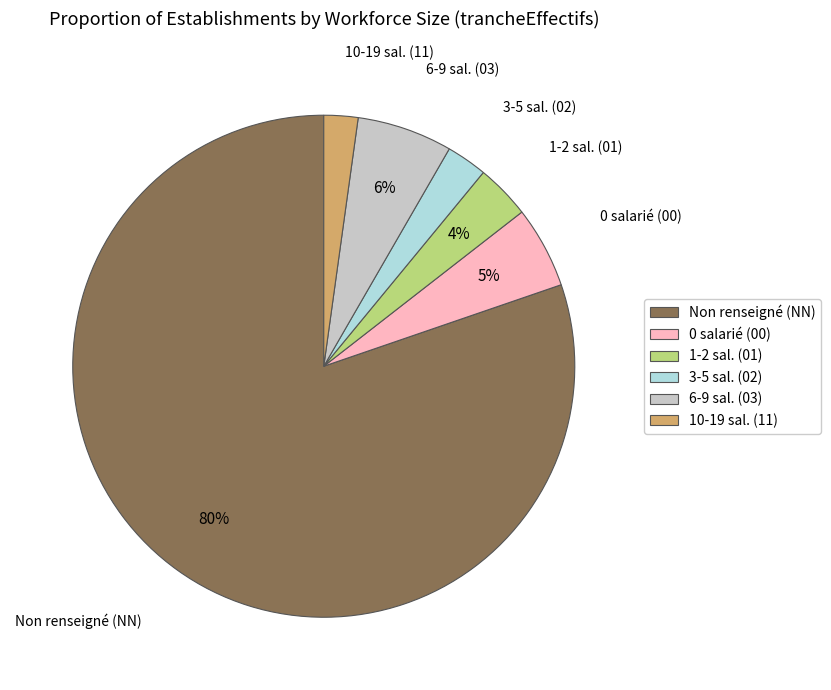

Does any single category account for the majority?

Yes